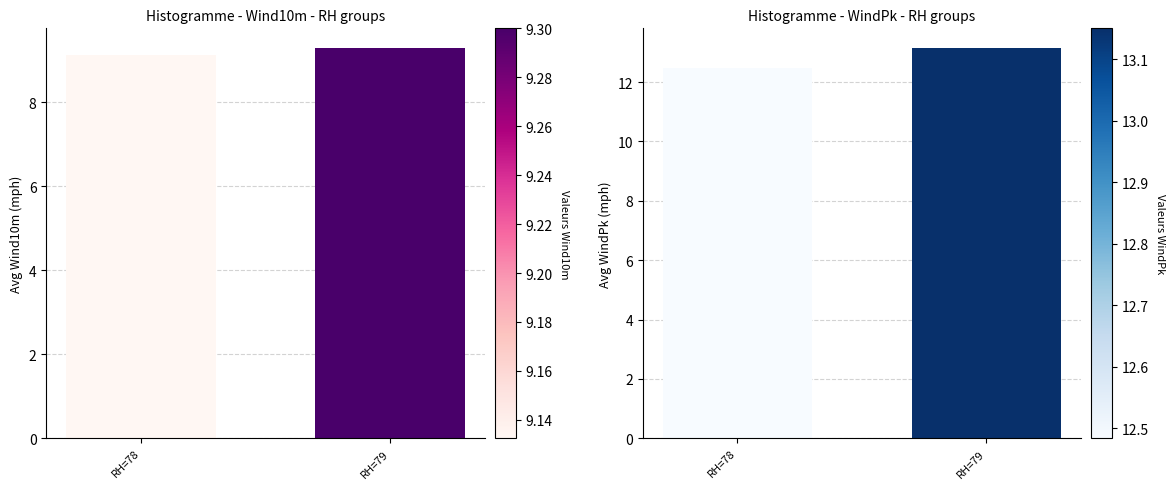

Reading left to right, list all the values displayed in this chart.

Wind10m: RH=78=9.1	RH=79=9.3
WindPk: RH=78=12.5	RH=79=13.1